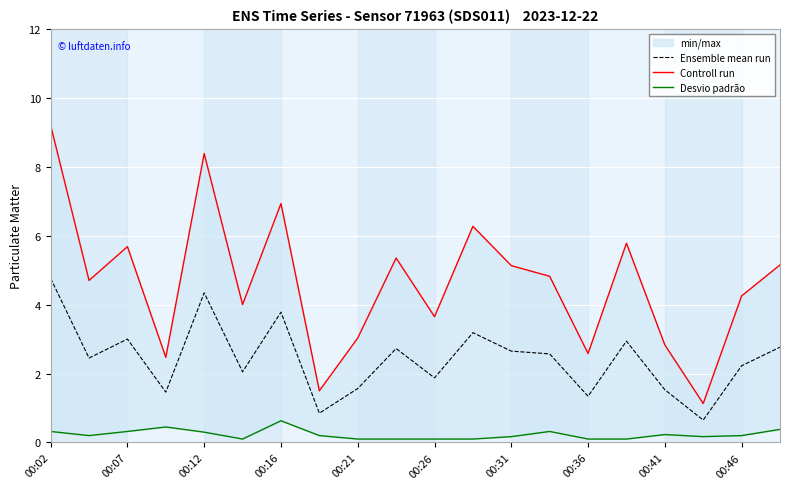

What is the highest value of the Ensemble mean run series?

4.8